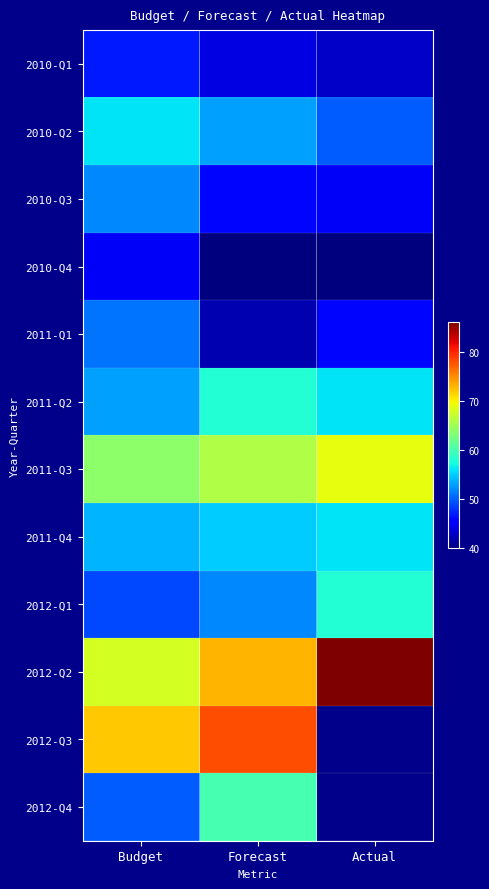

True or false: 2011-Q1 has a value of 42.0 at Forecast.

True